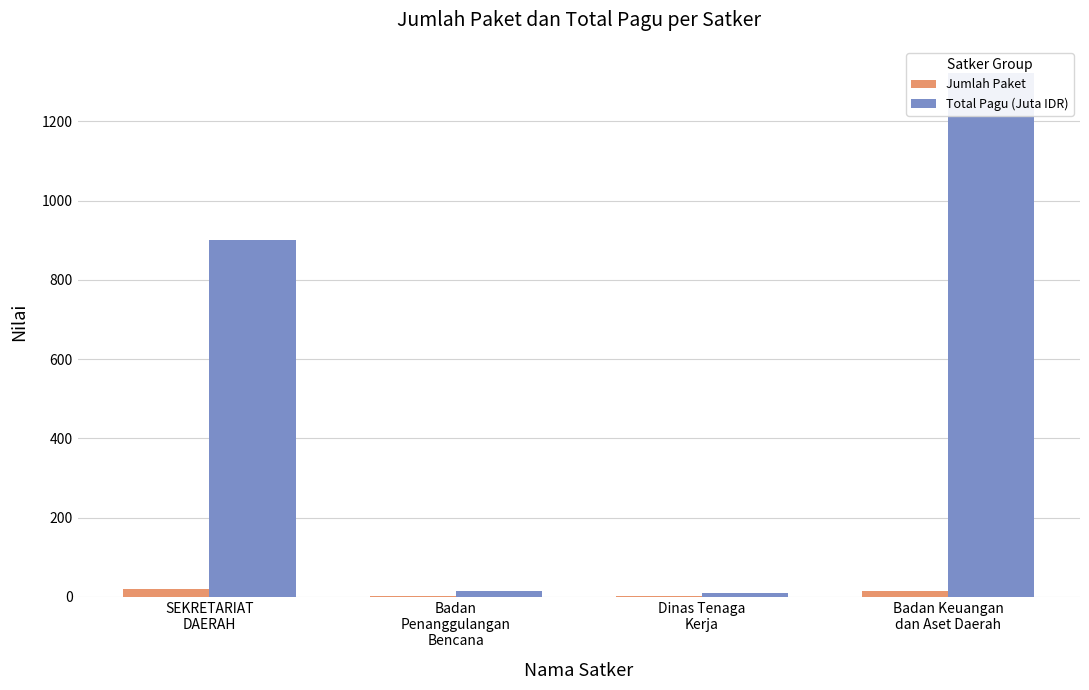

What is the approximate value of Total Pagu (Juta IDR) at SEKRETARIAT
DAERAH?

900.0